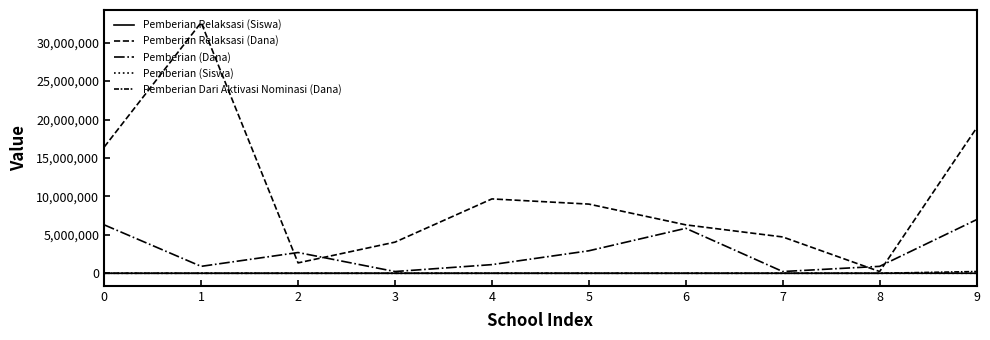

Is this an area chart (filled region under the line)?

No